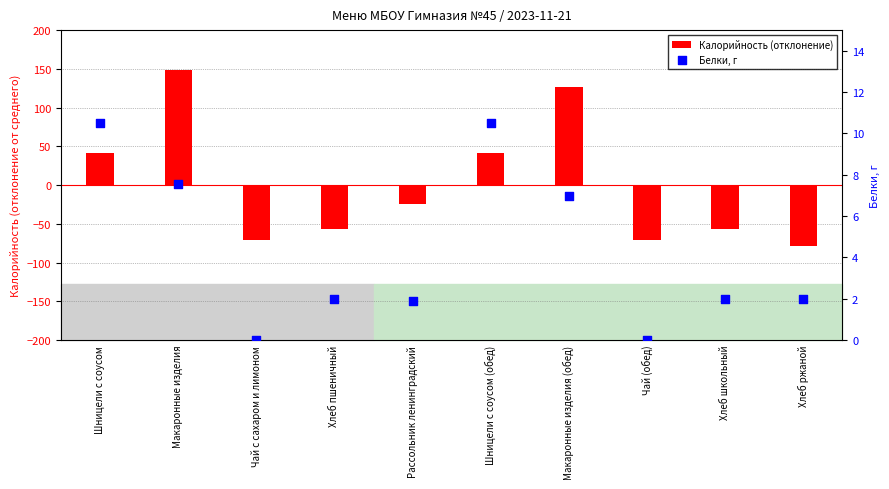

What are all the series names shown in the legend?

Калорийность (отклонение), Белки, г